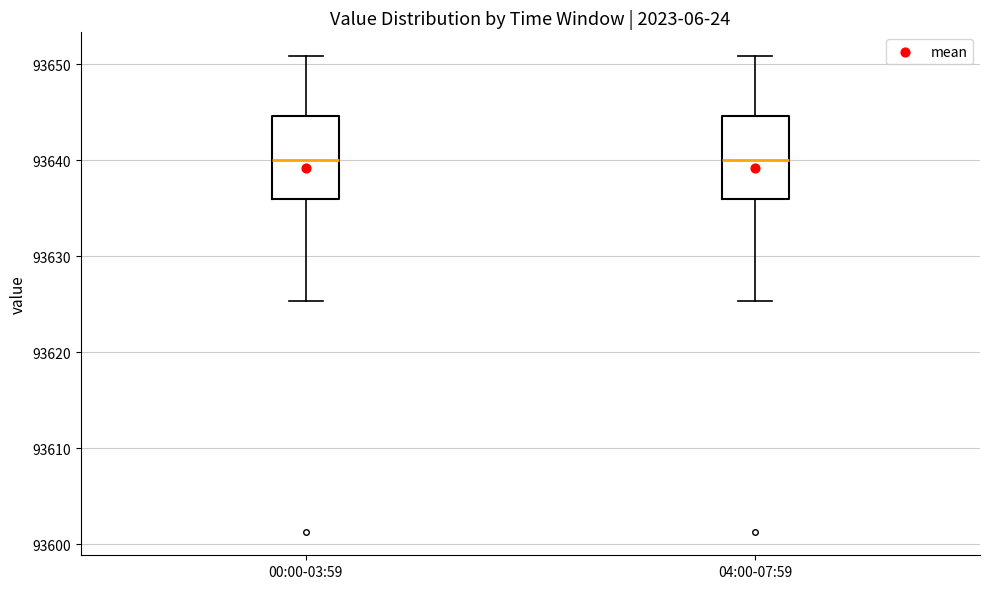

Where is the lower edge of the box for 00:00-03:59 on the y-axis? The values are not printed on the chart, so give them approximately, as read against the axis.

93636